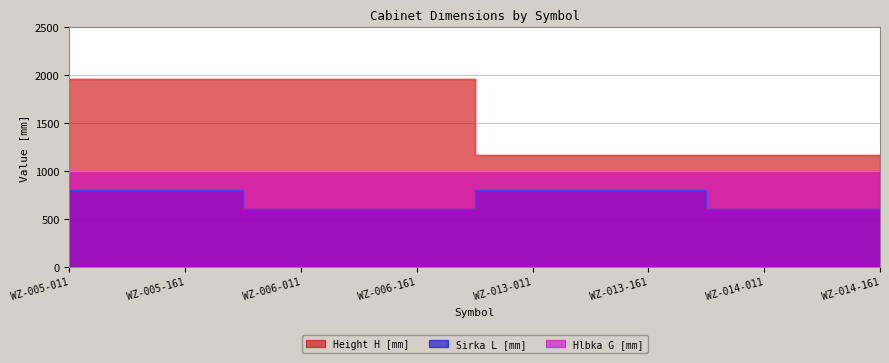

What is the smallest value displayed?

600